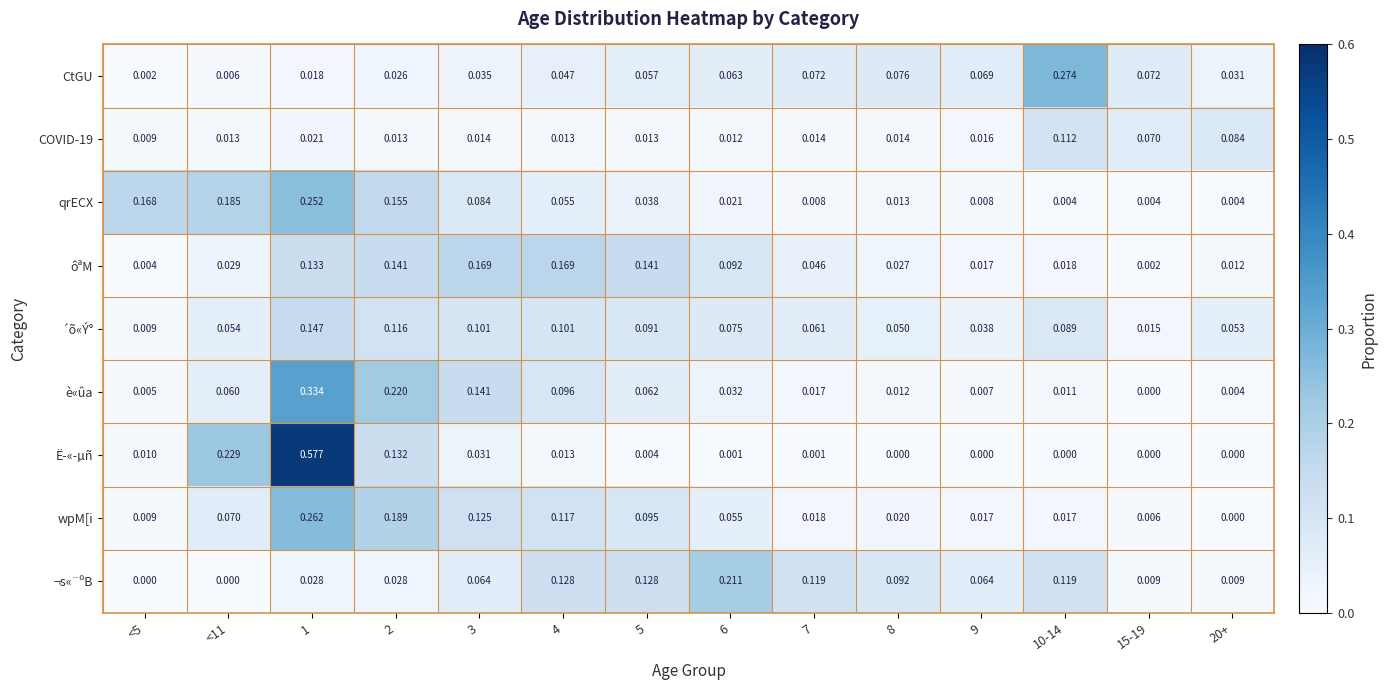

Which series has the largest total across all categories?

è«ûa